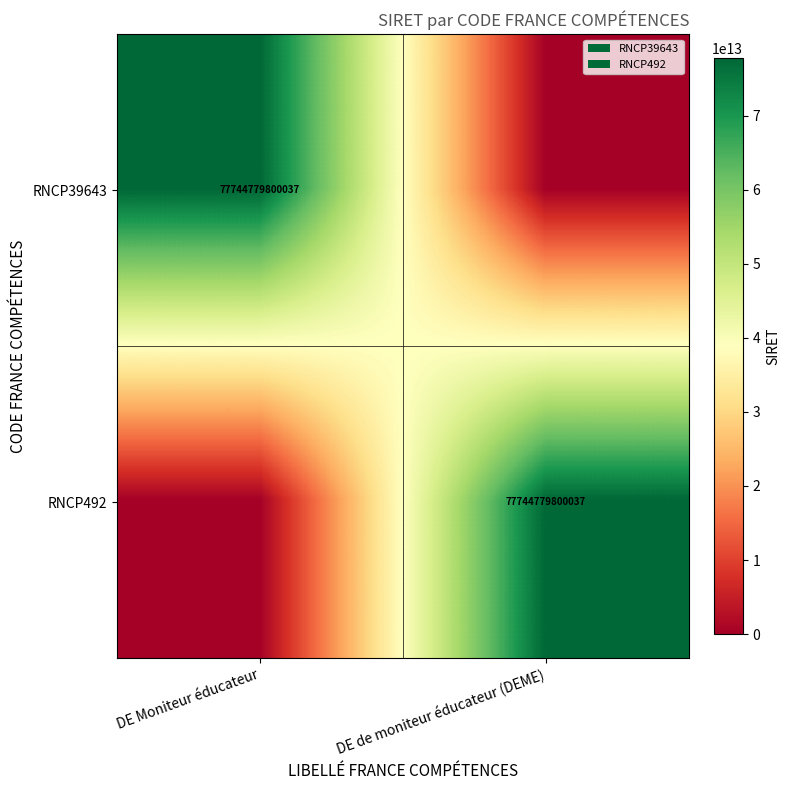

How many series are shown in this chart?

2